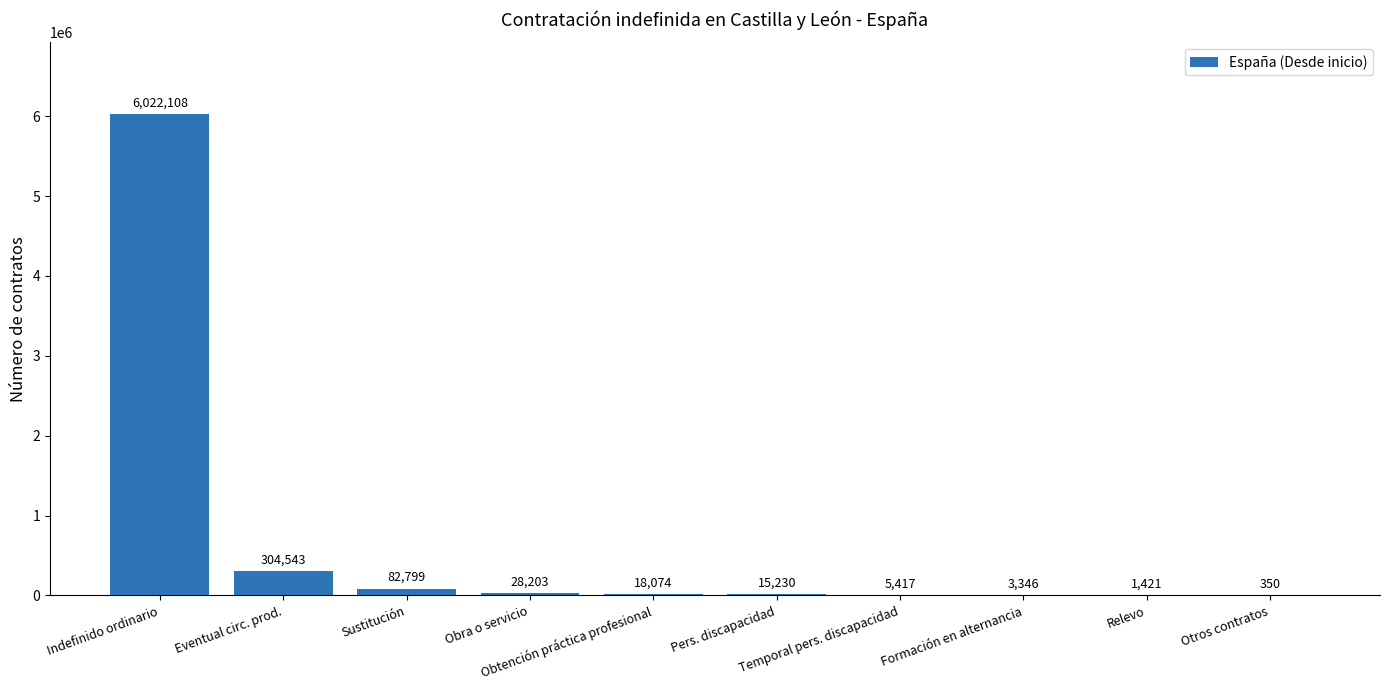

What is the sum of all values?

6481491